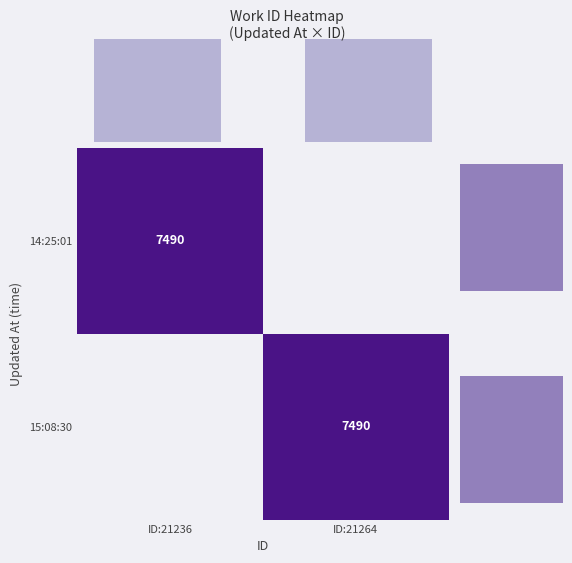

The 15:08:30 series shows 7490 at ID:21264. True or false?

True